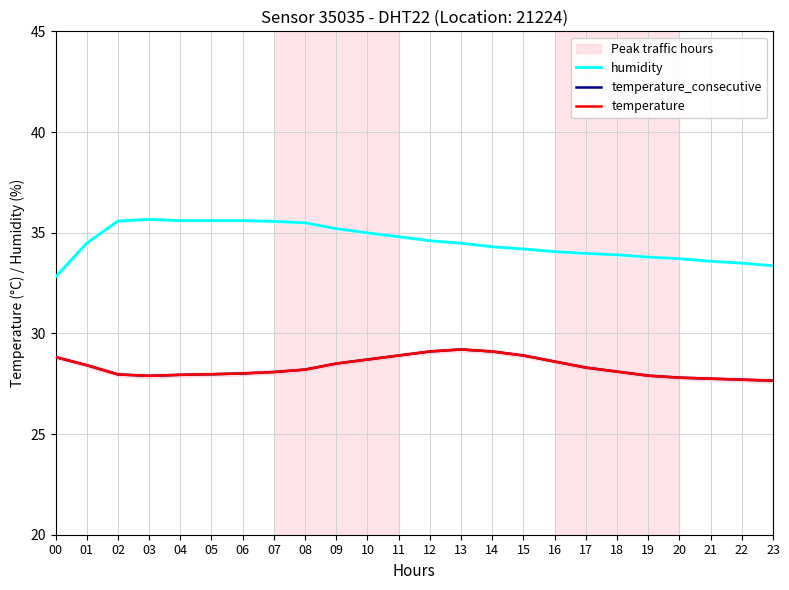

True or false: humidity has more than 0 points higher than both neighbors.

True